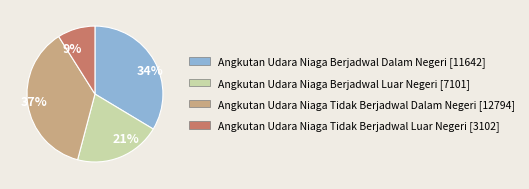

To the nearest percent, what is the combined percentage of Angkutan Udara Niaga Berjadwal Luar Negeri and Angkutan Udara Niaga Tidak Berjadwal Dalam Negeri?

57%